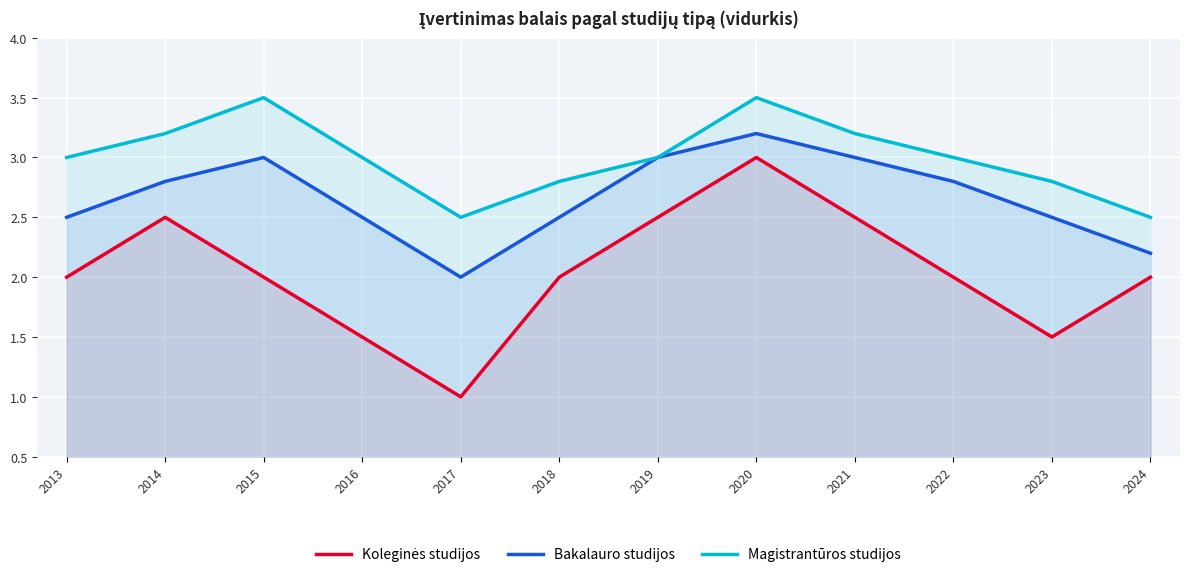

Which category has the lowest value in the Magistrantūros studijos series?

2017